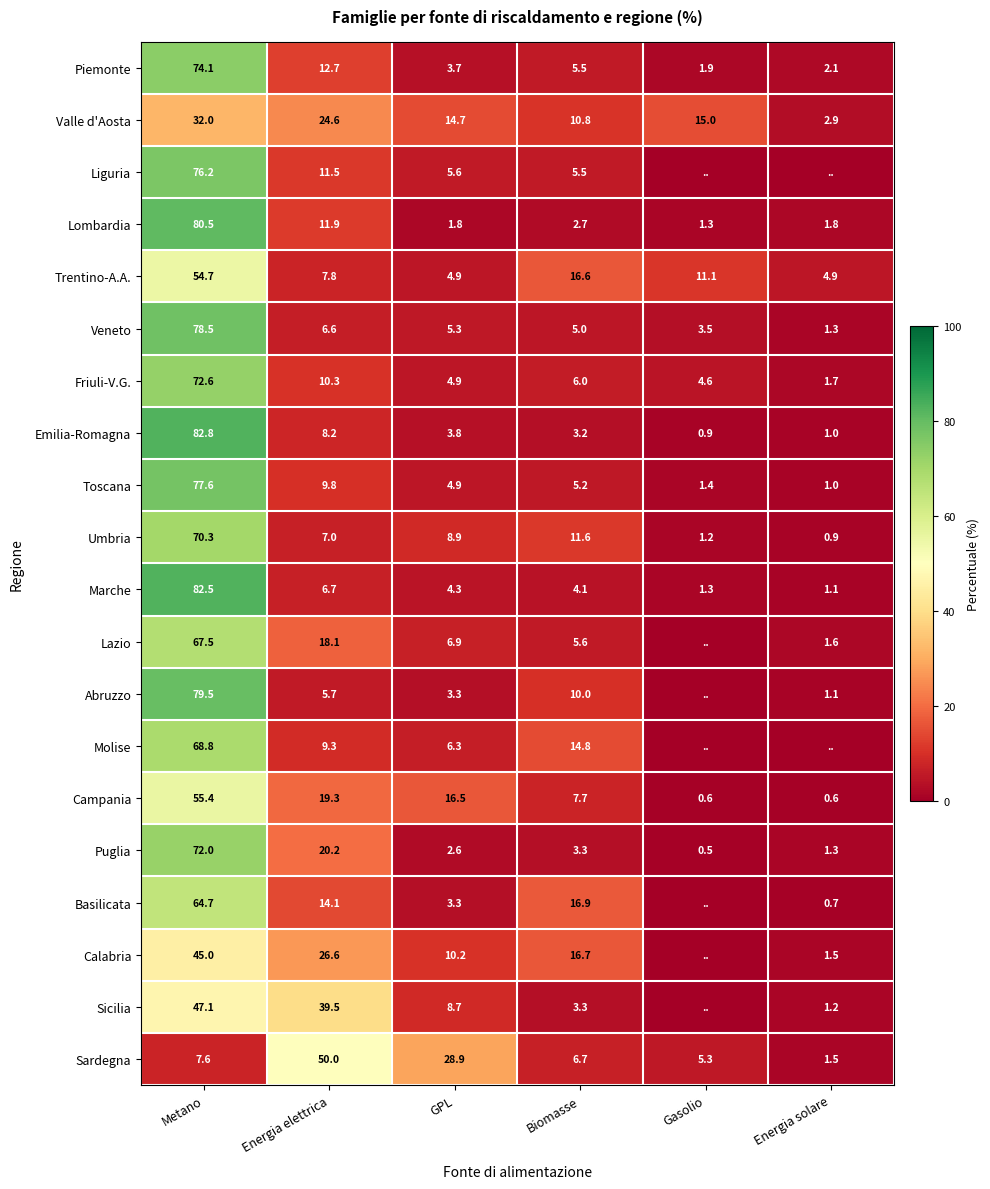

Is the value of Emilia-Romagna at Metano greater than the value of Abruzzo at Metano?

Yes